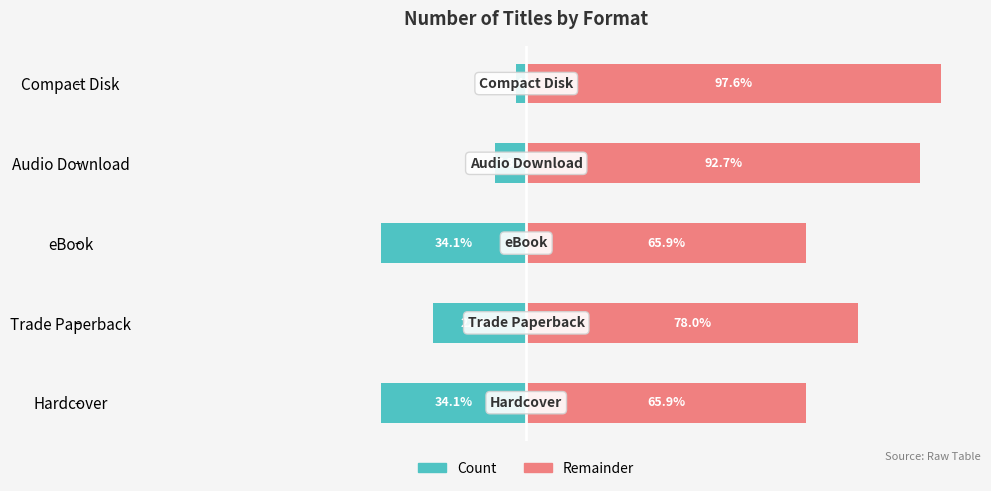

Is it true that Remainder equals 78.0 at Trade Paperback?

True